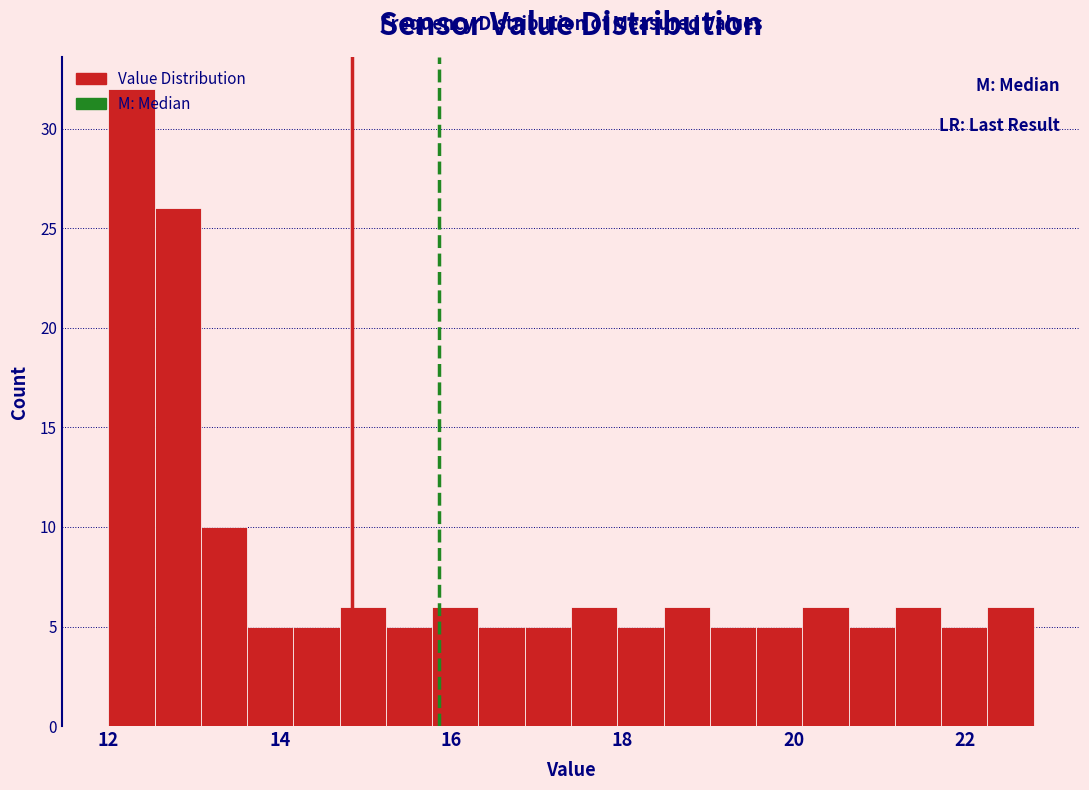

Read against the x-axis, roughly where is the centre of the tallest bar?

12.2